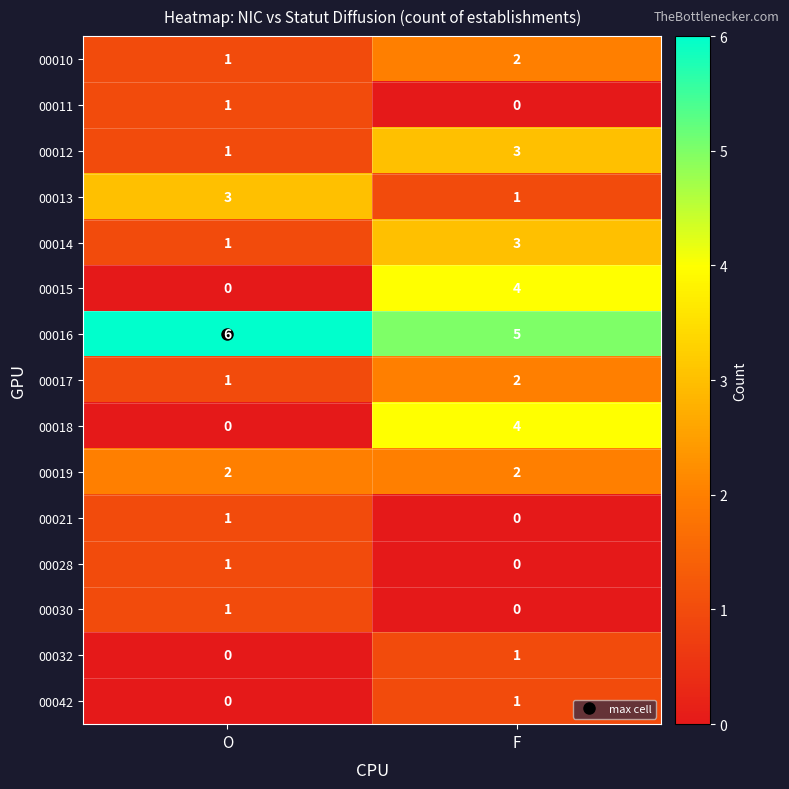

What is the total value across all series at F?

28